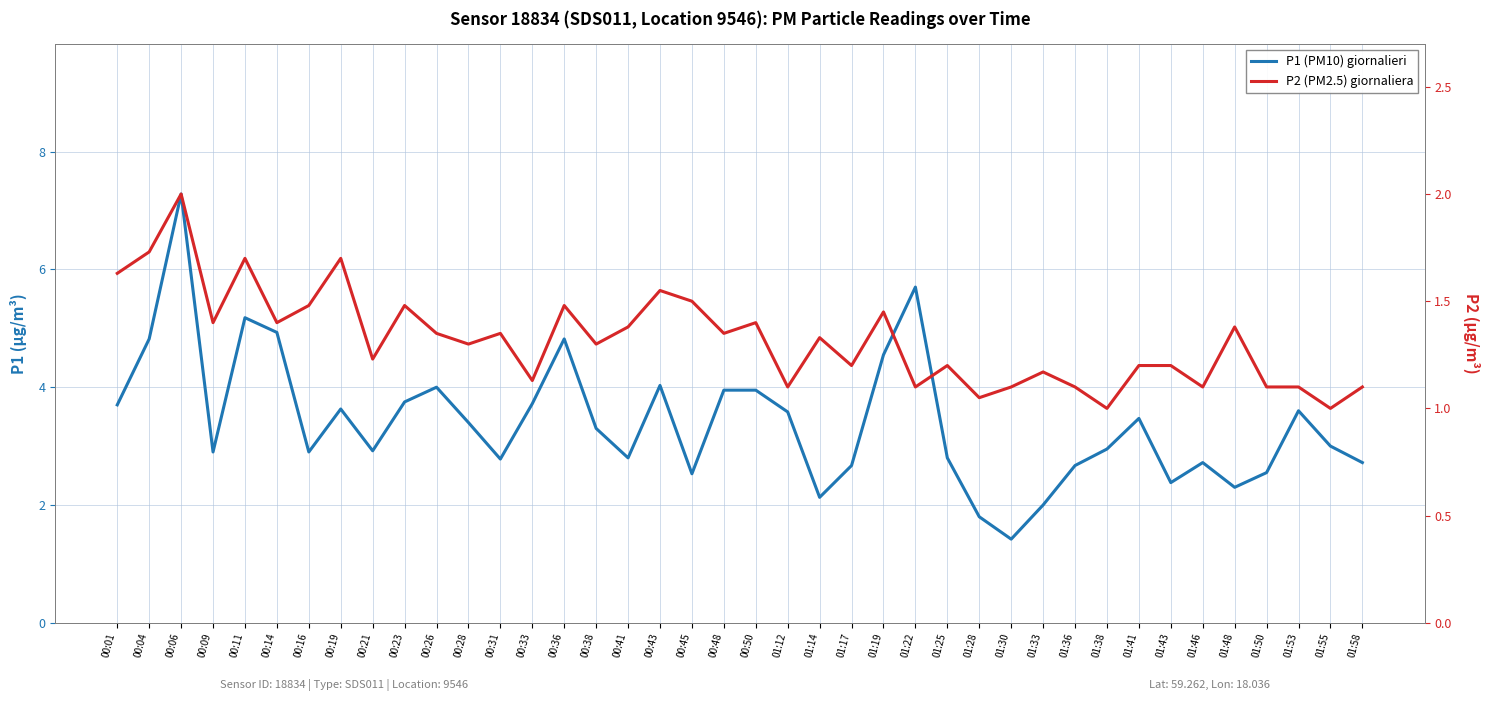

Is it true that P2 (PM2.5) giornaliera equals 0.8 at 01:41?

False